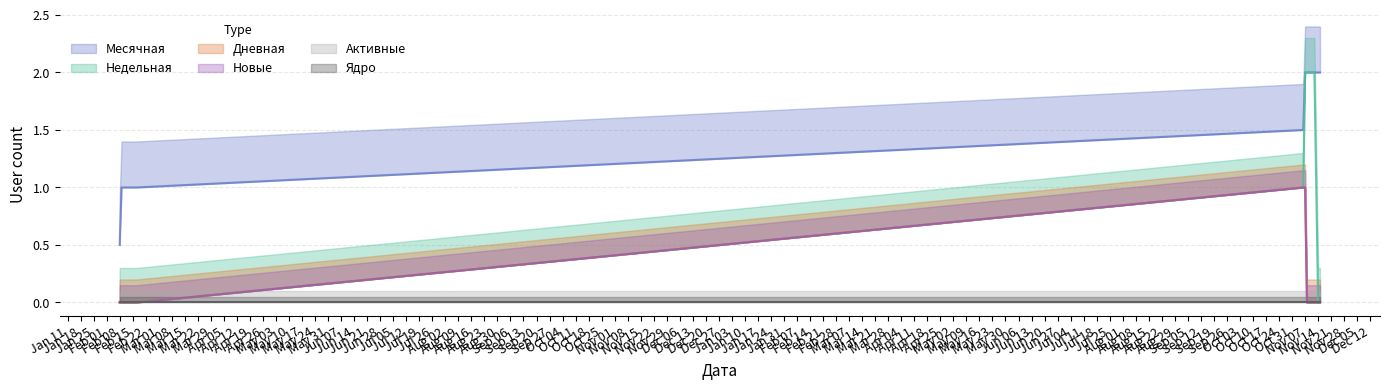

The Новые series shows 0 at 2021-02-12. True or false?

True